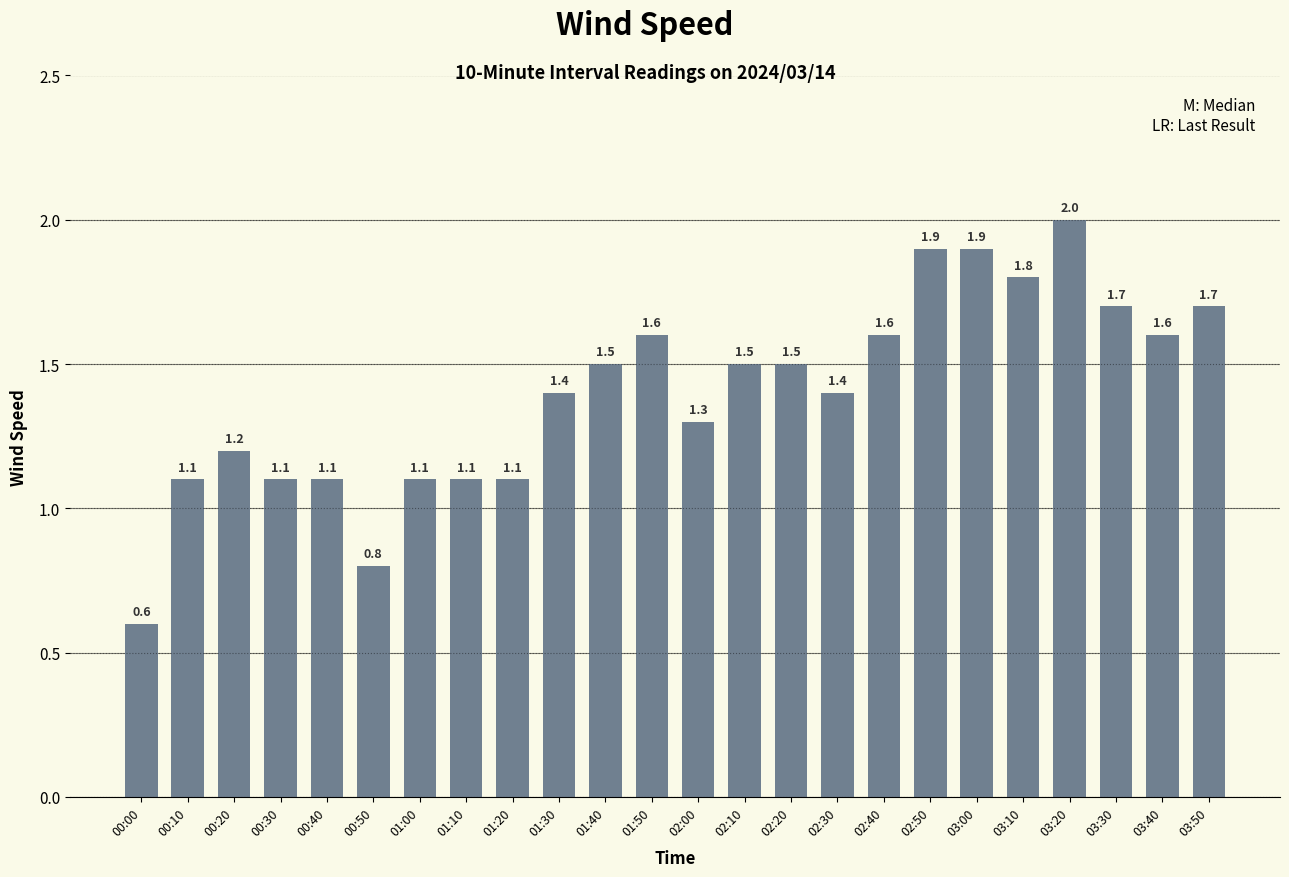

Which category has the highest value across all series?

03:20